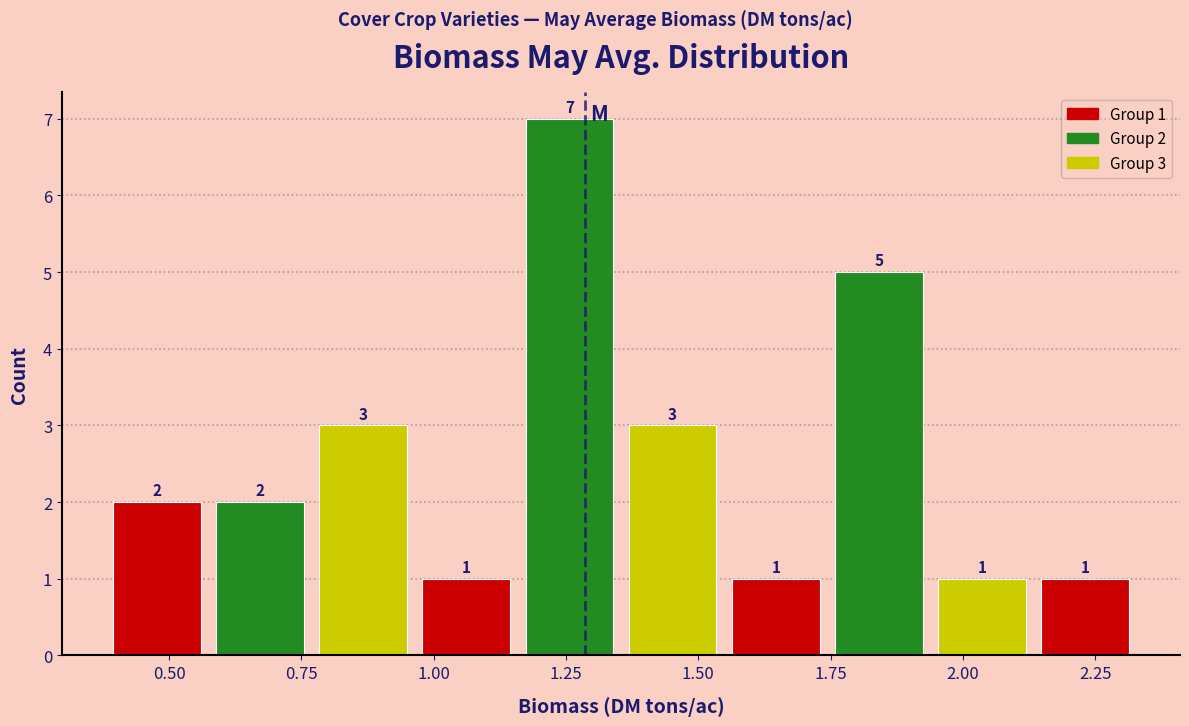

Around what value on the x-axis is the tallest bar? Give the approximate position of its centre, as read against the axis.

1.25